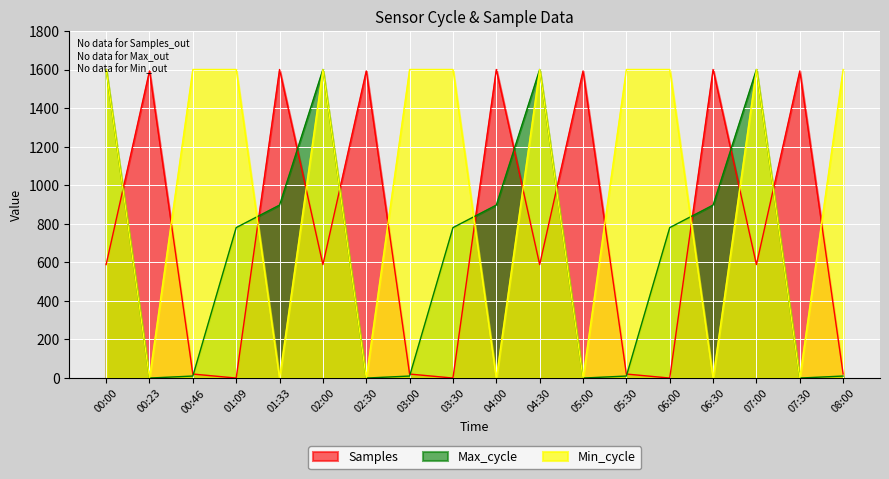

How many values in Samples are above zero?

15